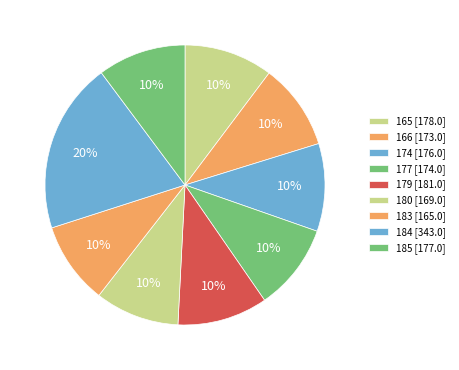

What is the smallest slice in the pie chart?

165